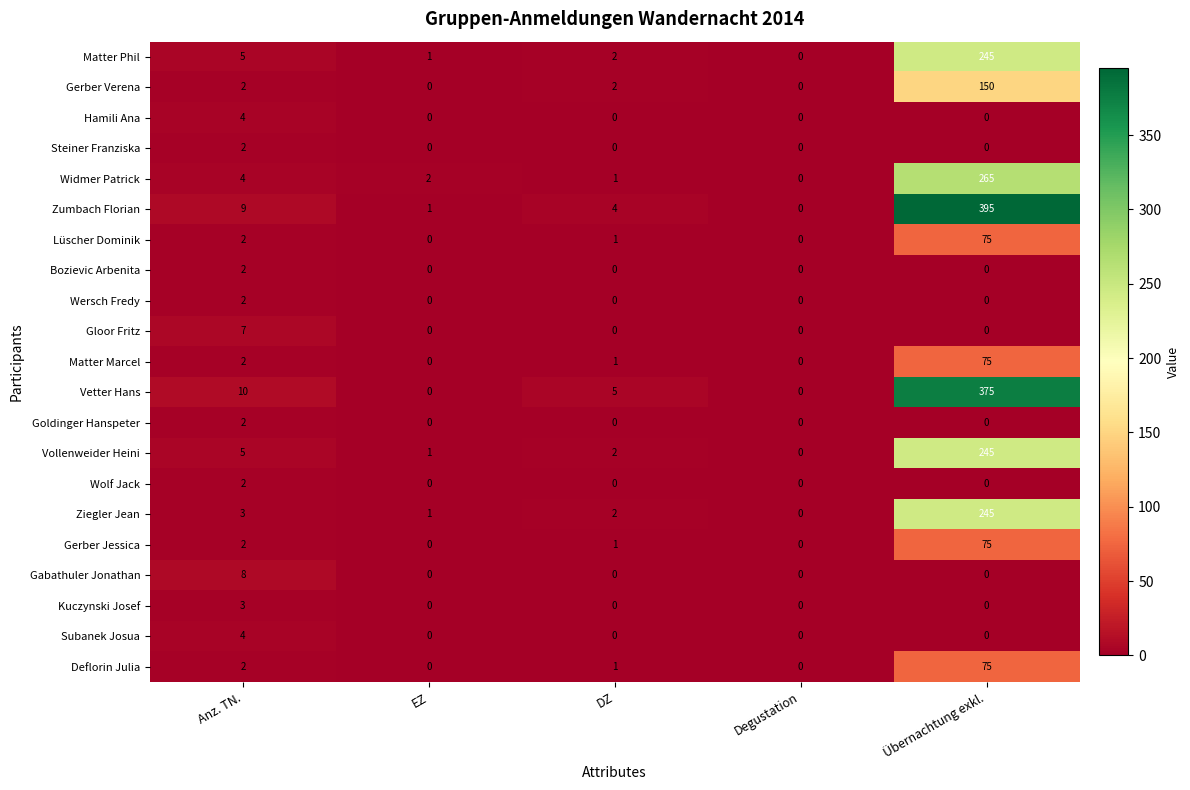

Which series has the largest range (max minus min)?

Zumbach Florian